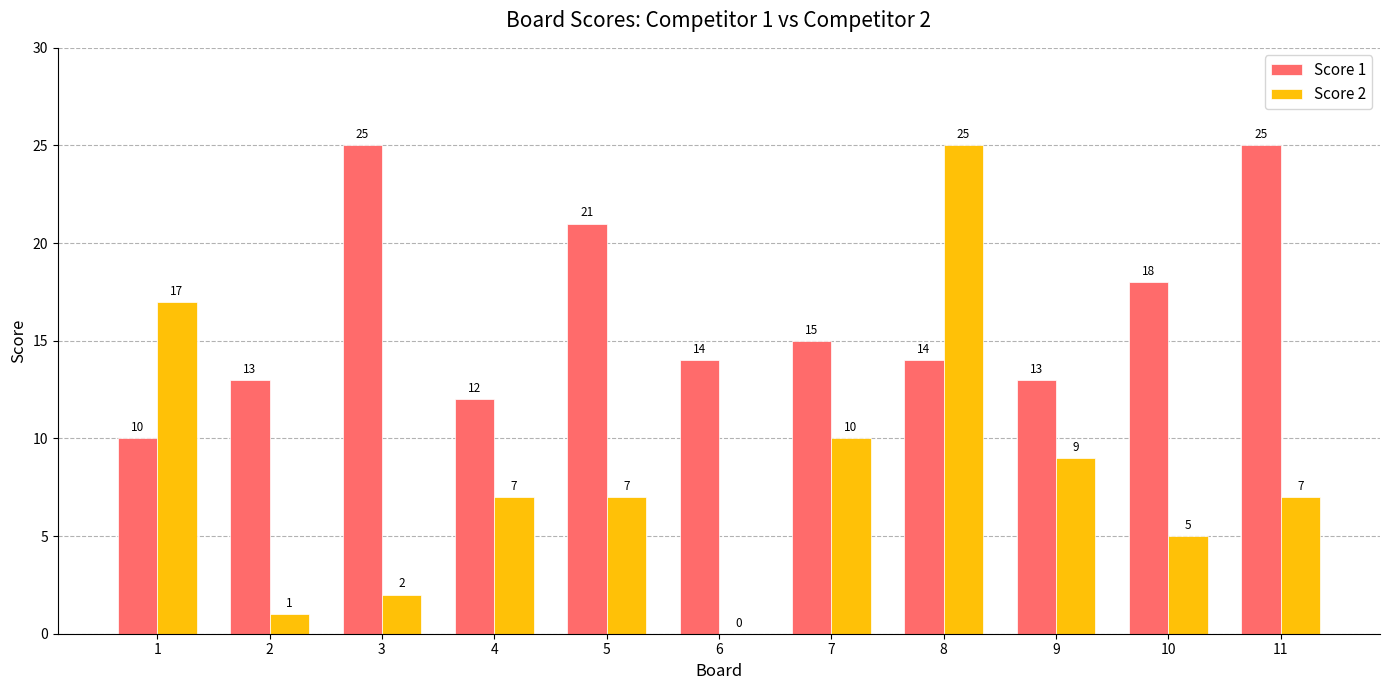

What is the maximum value shown in the chart?

25